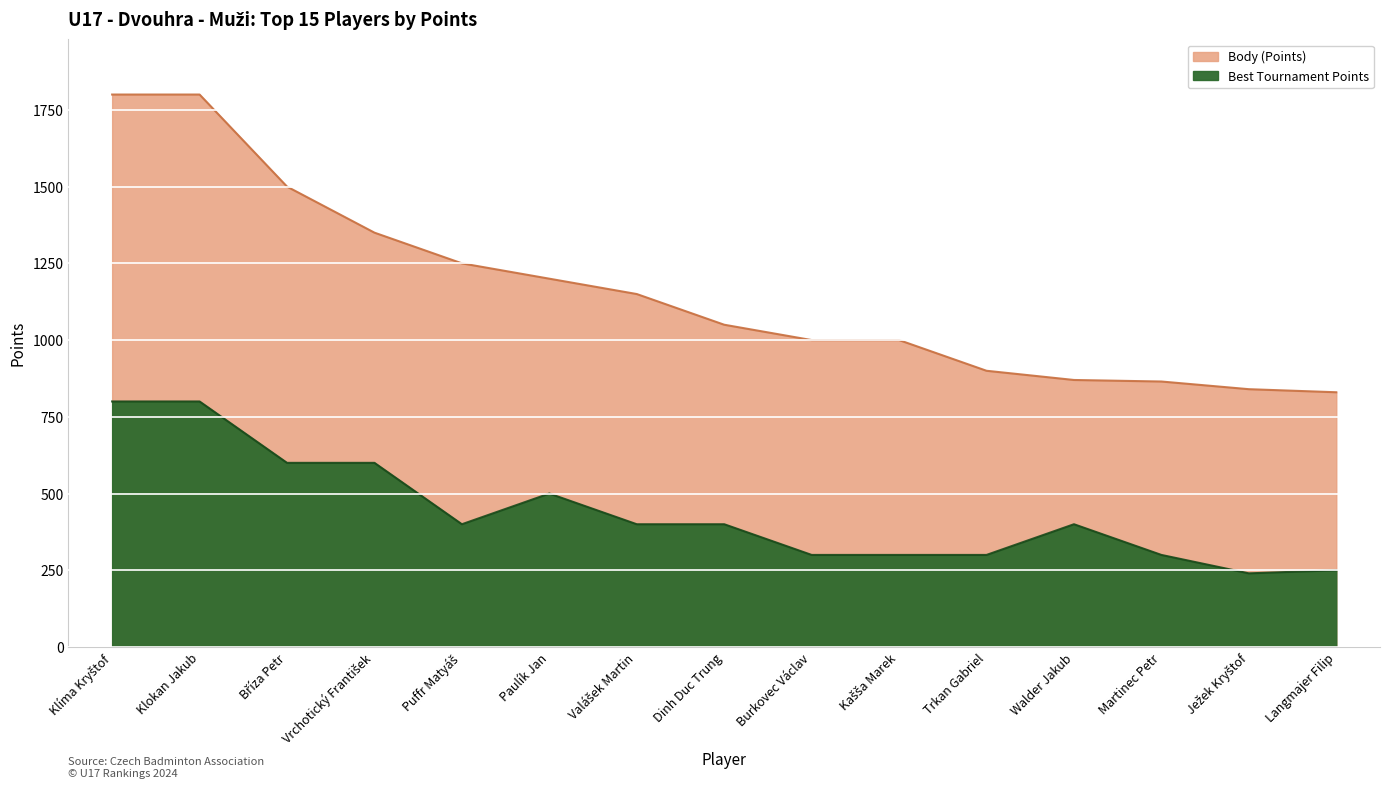

Is it true that Best Tournament Points equals 397 at Ježek Kryštof?

False